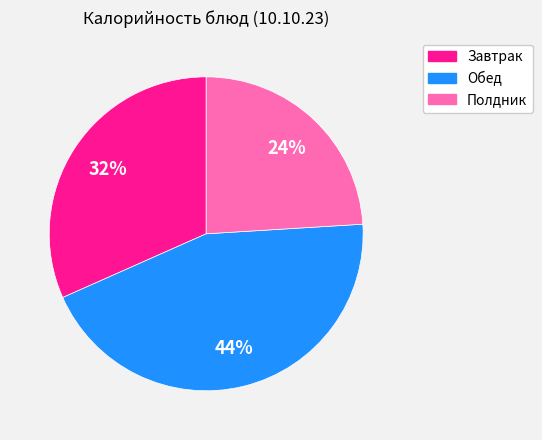

To the nearest percent, what is the average slice percentage?

33%